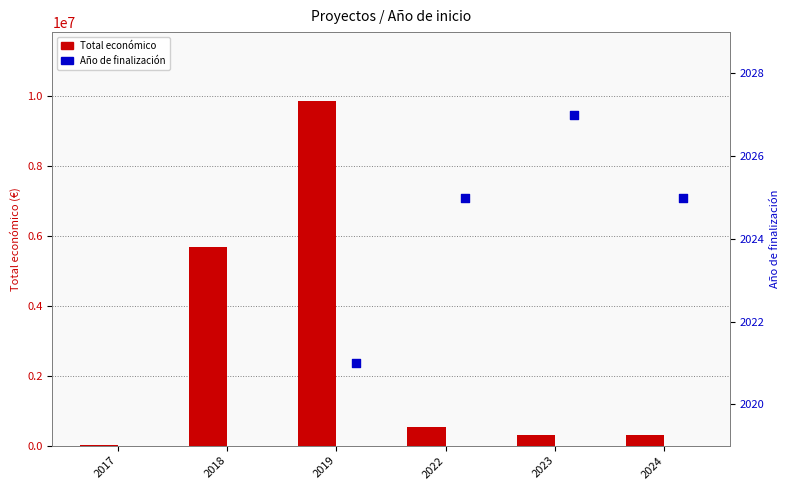

Which series reaches the minimum Y coordinate?

Total económico